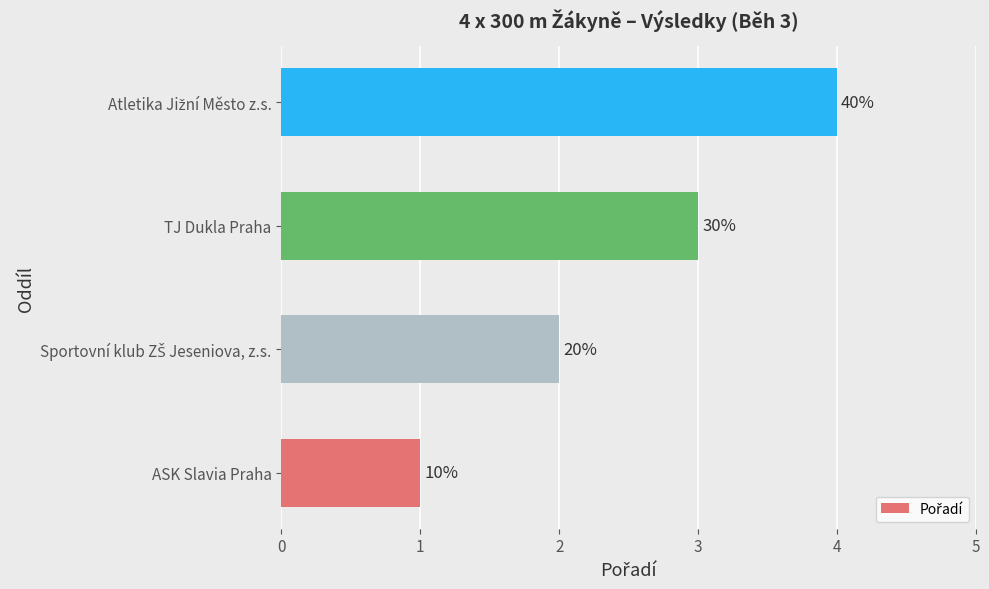

How many bars are there in total?

4